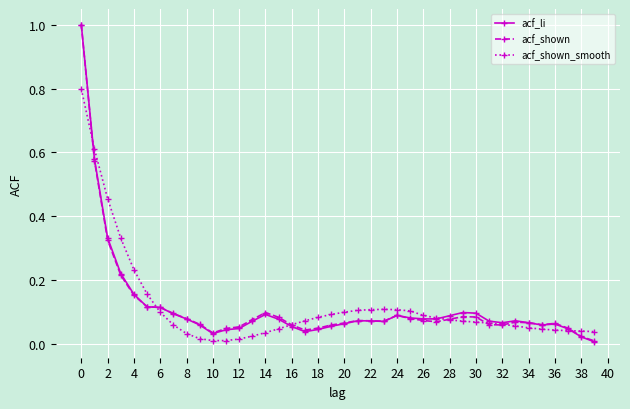

List the series in order of their overall mean, lowest first.

acf_shown, acf_li, acf_shown_smooth